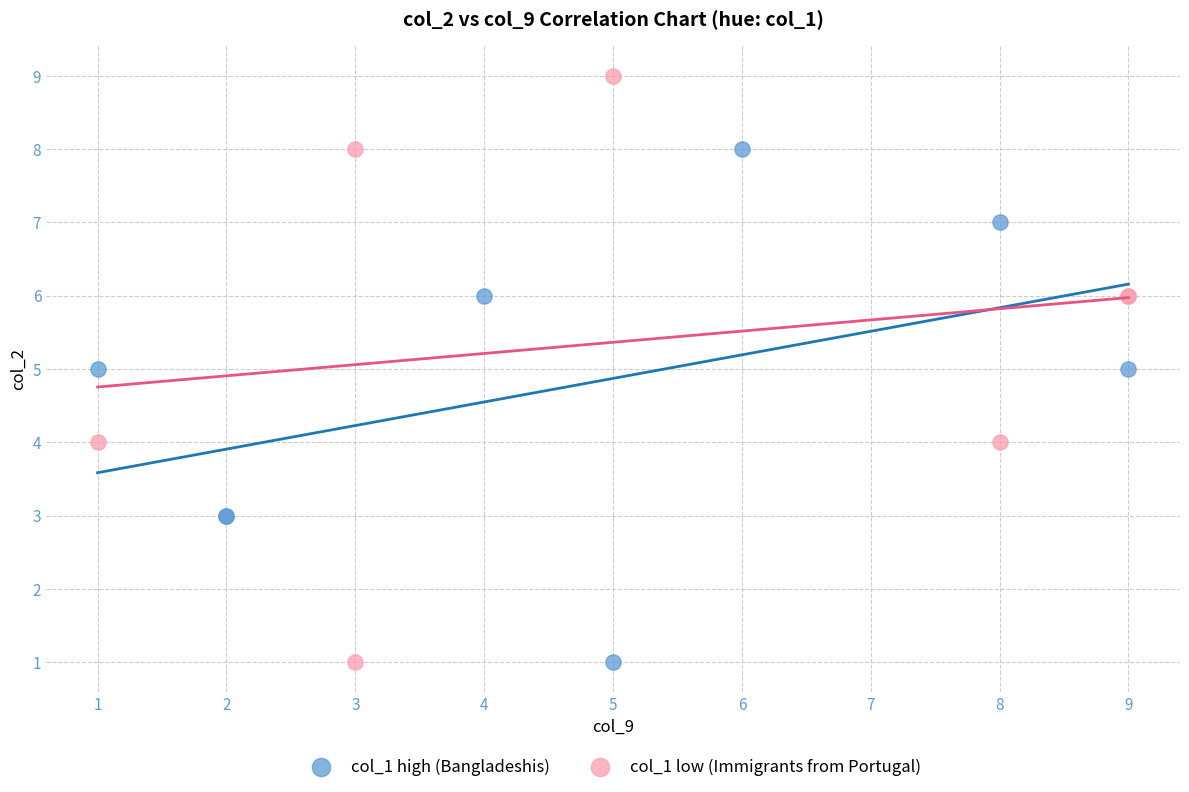

Which series reaches the maximum Y coordinate?

col_1 low (Immigrants from Portugal)